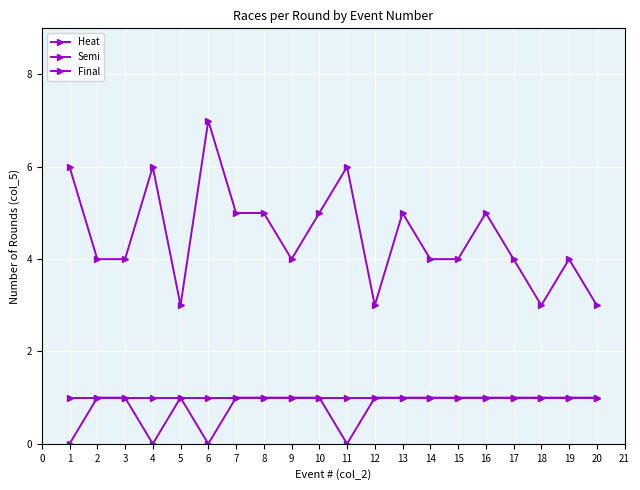

Is the value of Semi at 3 greater than the value of Final at 4?

No